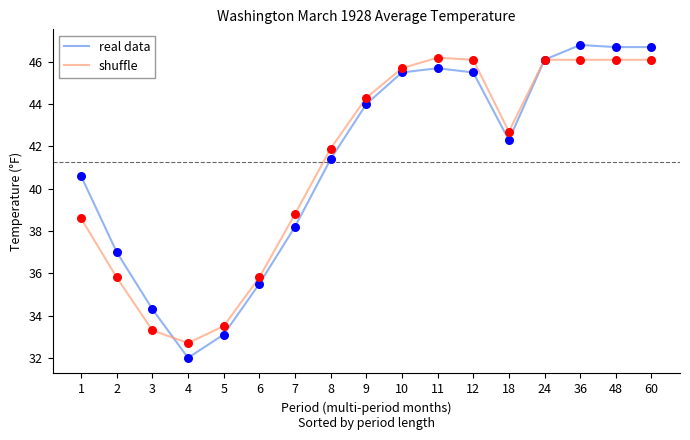

Which series has the widest spread of values?

real data